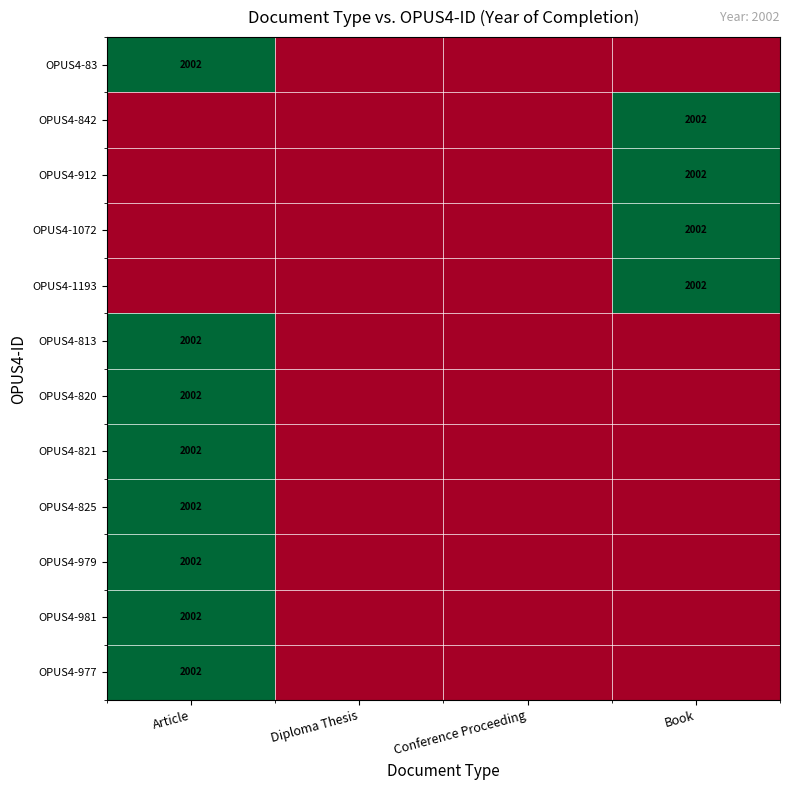

Is it true that OPUS4-813 equals 588 at Article?

False